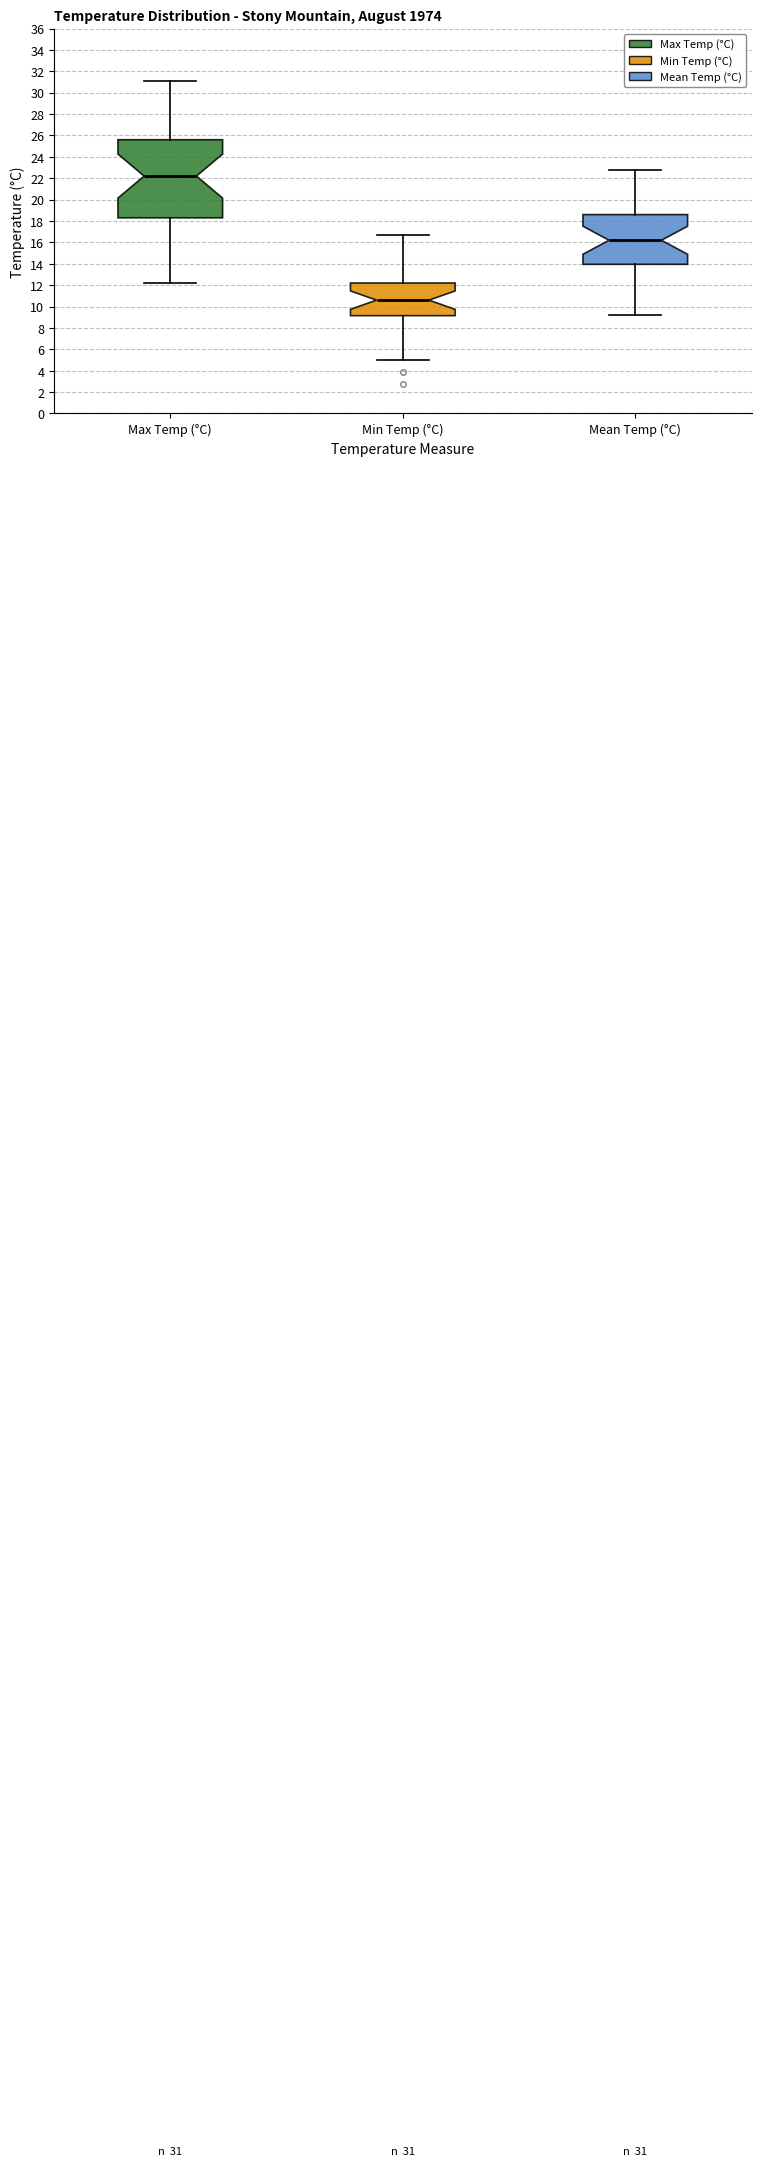

Which box's median line is the highest?

Max Temp (°C)